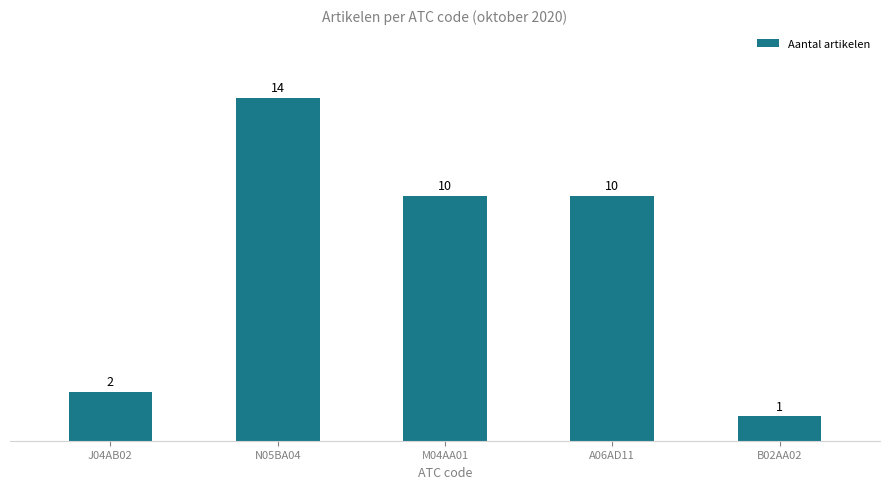

What is the greatest value displayed?

14